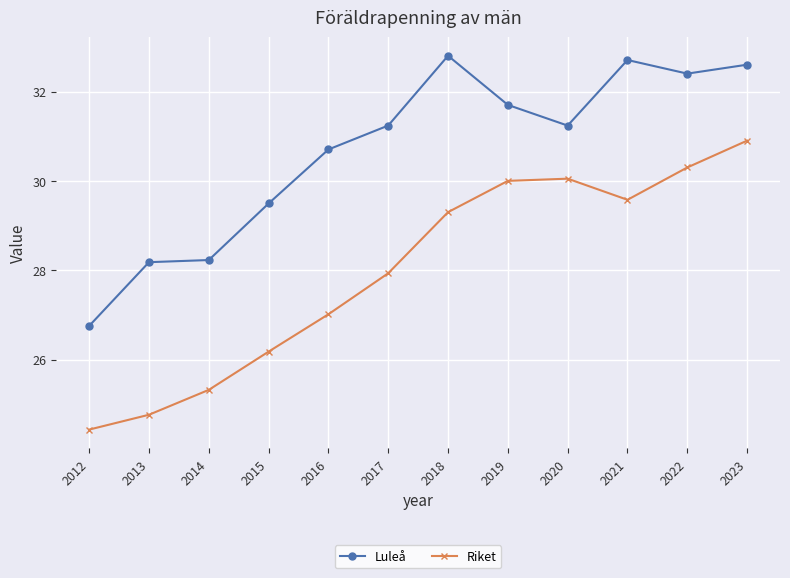

True or false: Riket has a value of 29.6 at 2021.

True